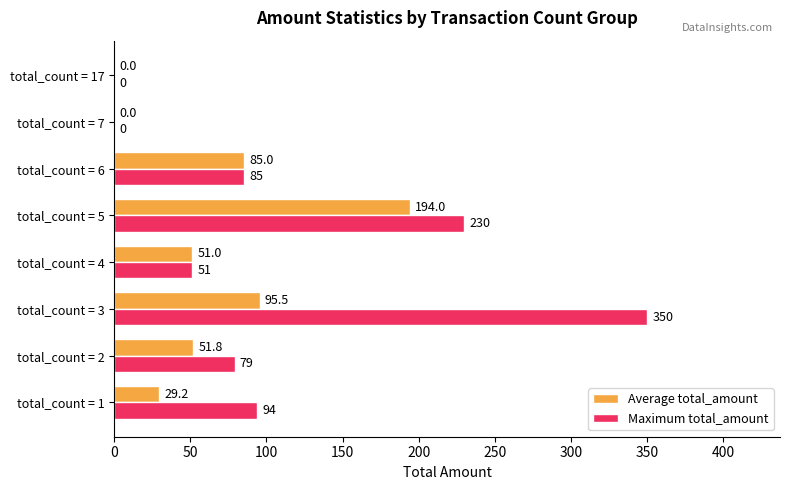

Which series has the widest spread of values?

Maximum total_amount